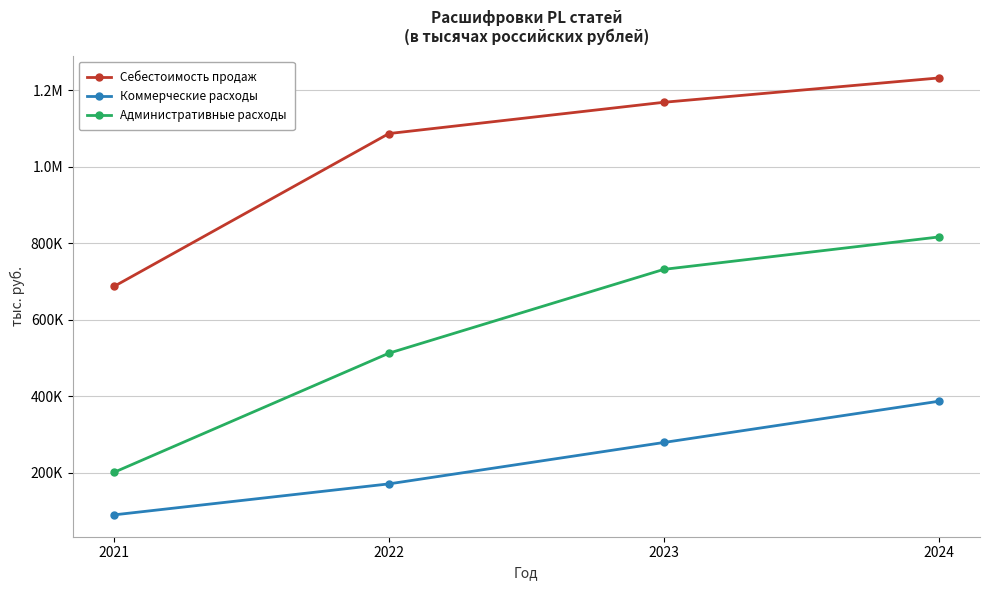

Reading left to right, extract all data points from this chart.

Себестоимость продаж: 687253	1086768	1168498	1232076
Коммерческие расходы: 90321	171311	279501	387219
Административные расходы: 201439	512827	731875	816525